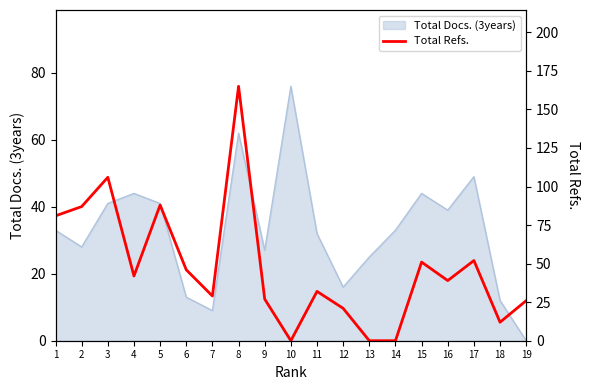

Reading left to right, extract all data points from this chart.

81	87	106	42	88	46	29	165	27	0	32	21	0	0	51	39	52	12	26